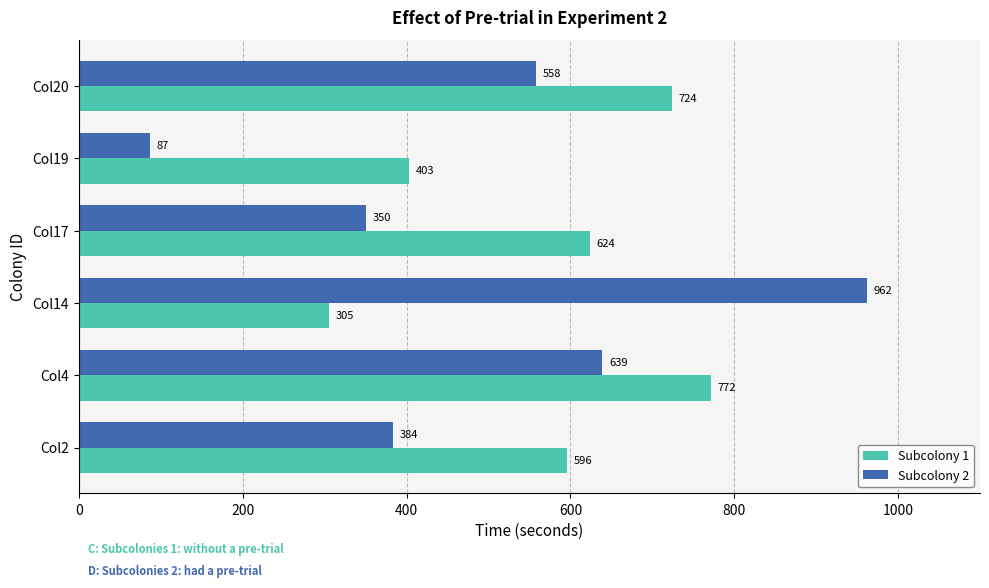

What is the minimum value for Subcolony 2?

87